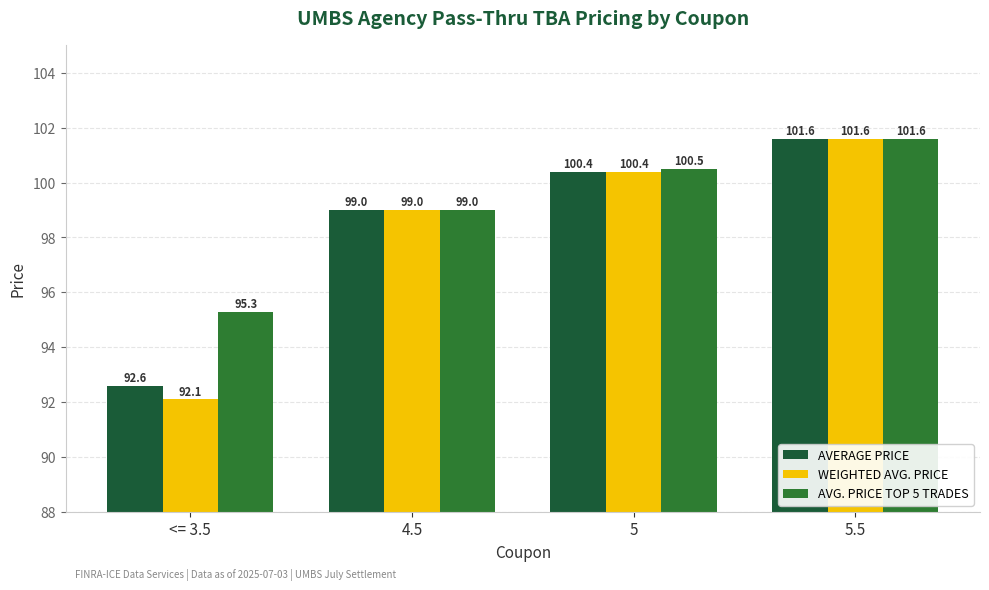

What is the average value of the AVERAGE PRICE series?

98.4